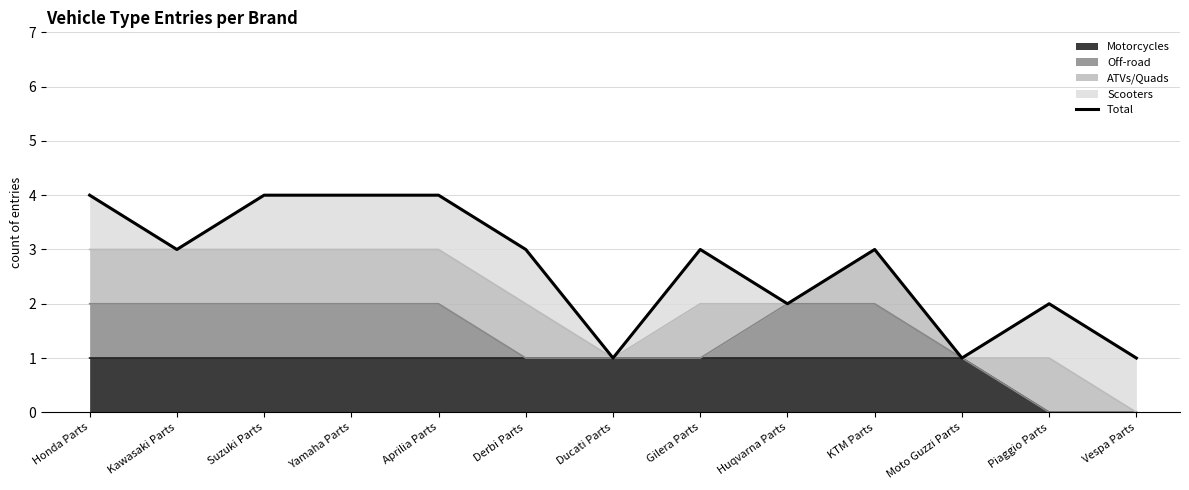

True or false: the data shows 1 at Moto Guzzi Parts.

True